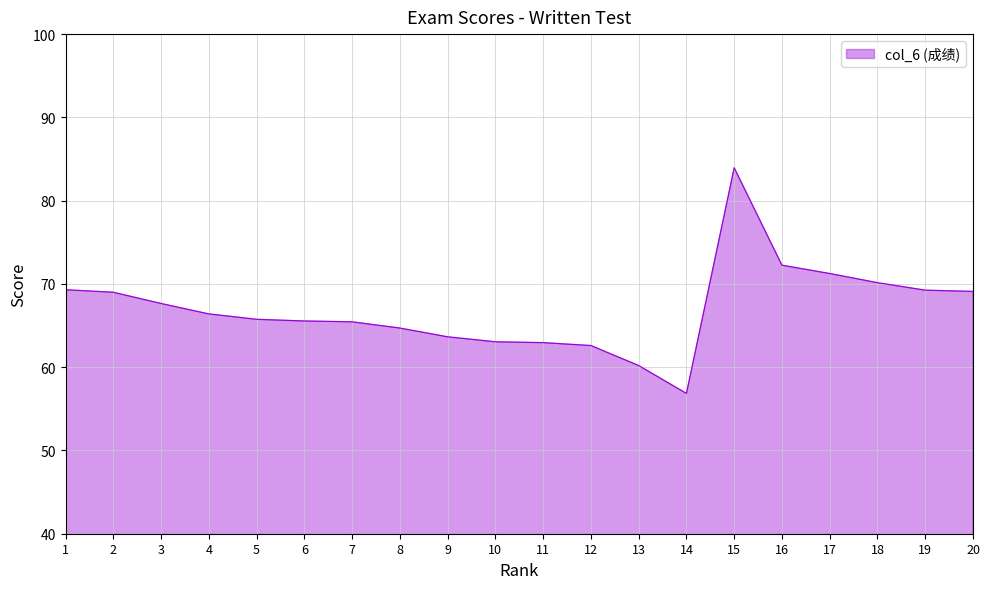

At which label does the data first exceed 66?

1